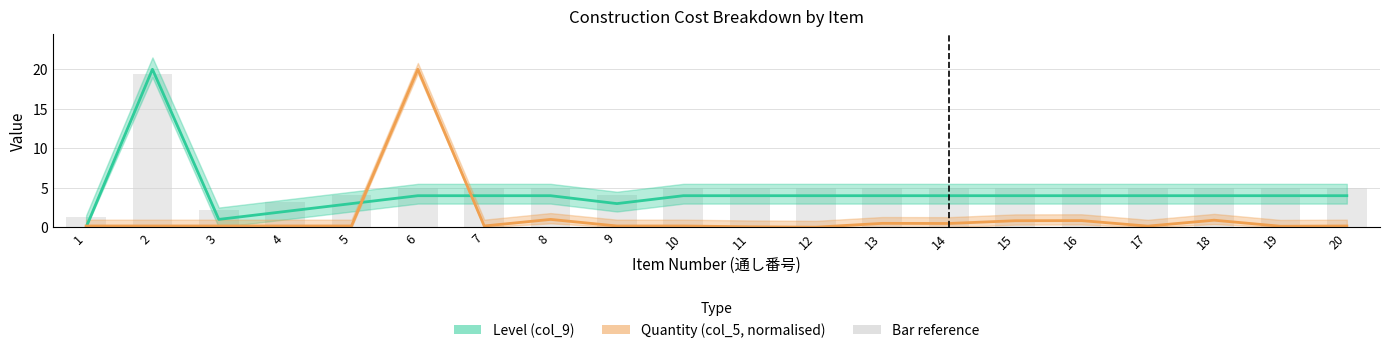

Which series has the widest spread of values?

Level (col_9)